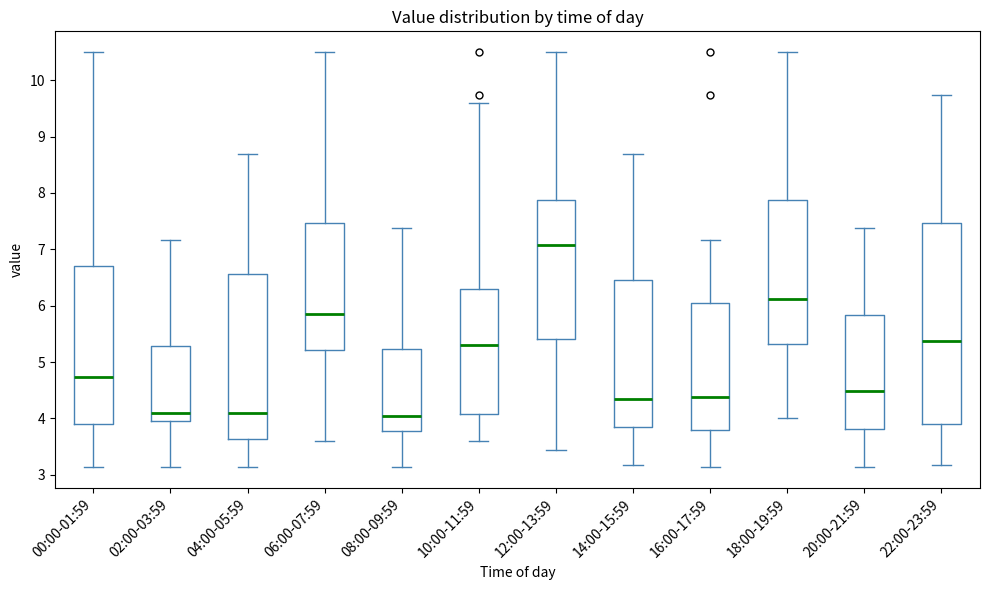

Which box has the highest median line?

12:00-13:59